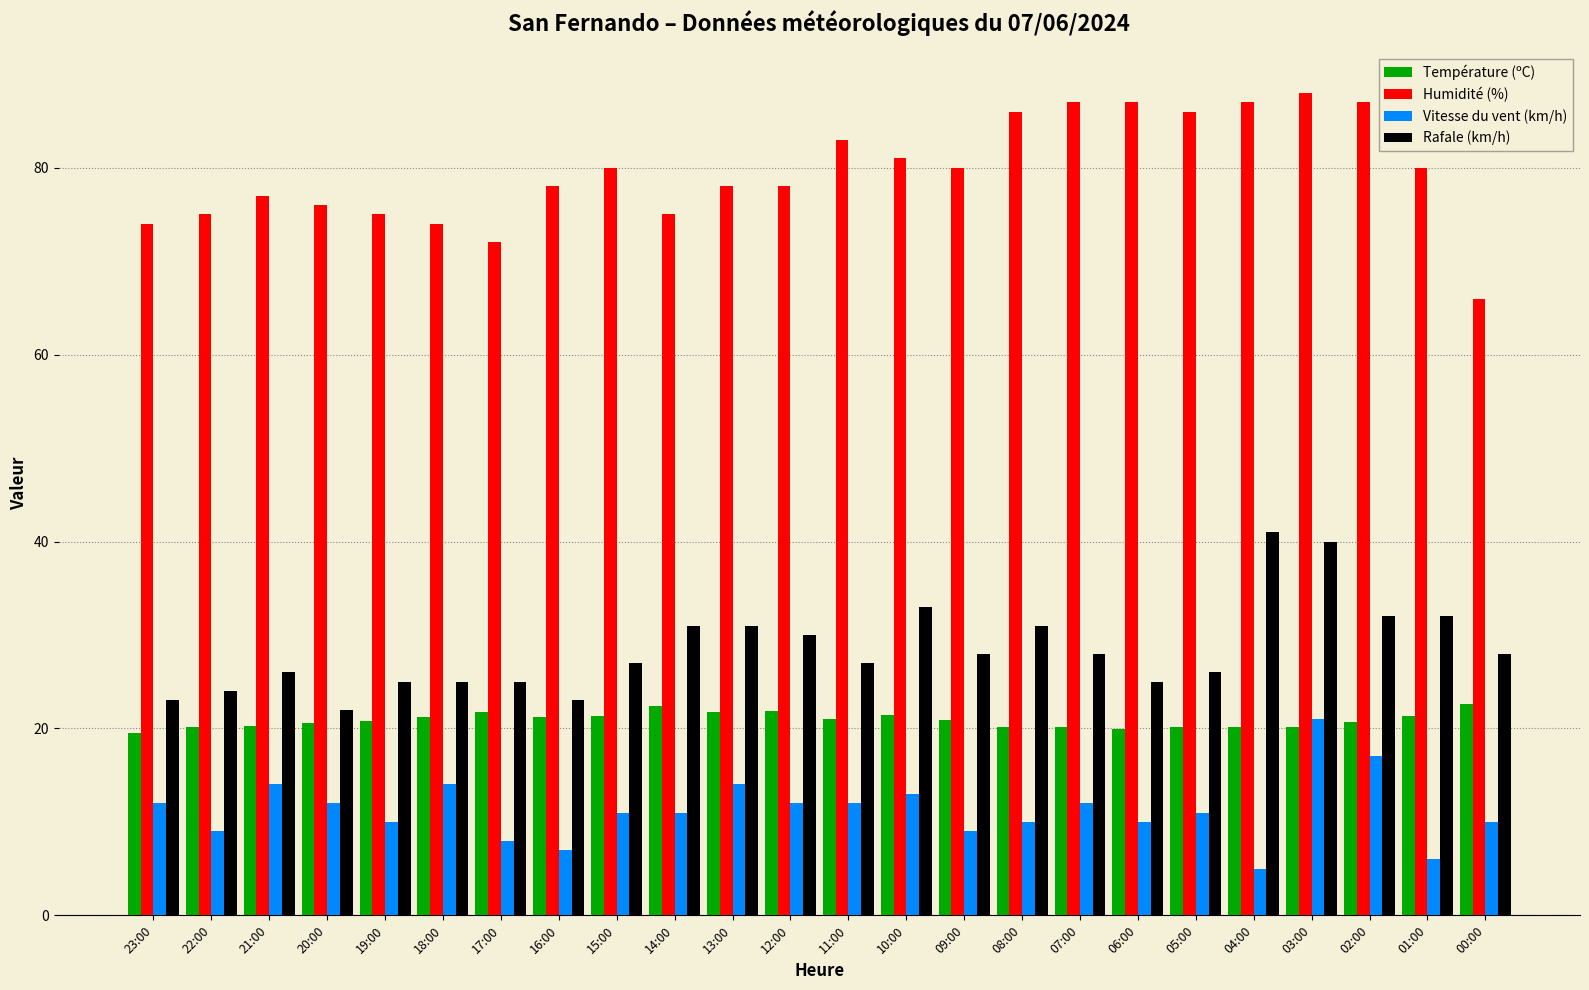

What is the minimum value for Humidité (%)?

66.0